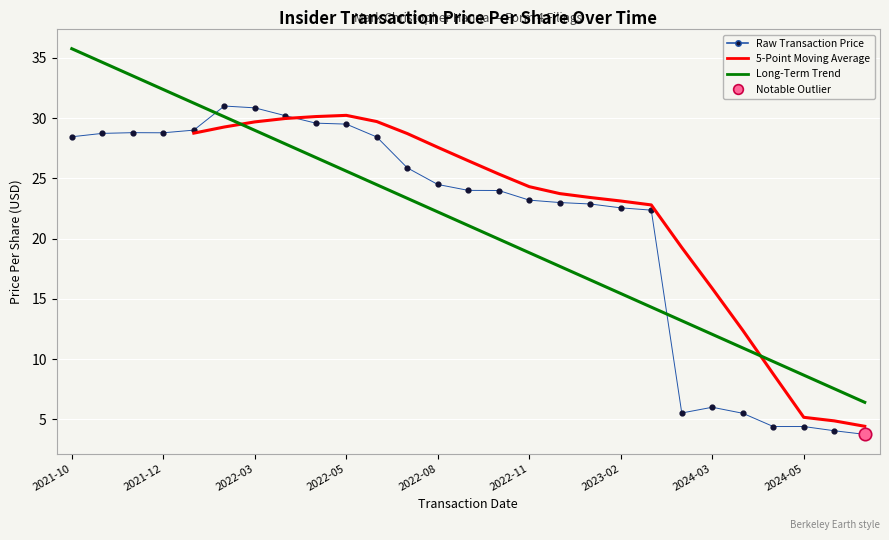

Which series contains the highest Y value?

Long-Term Trend